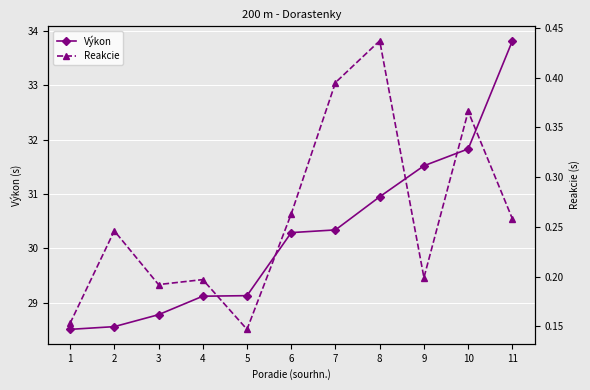

True or false: Reakcie and Výkon cross at least once.

False